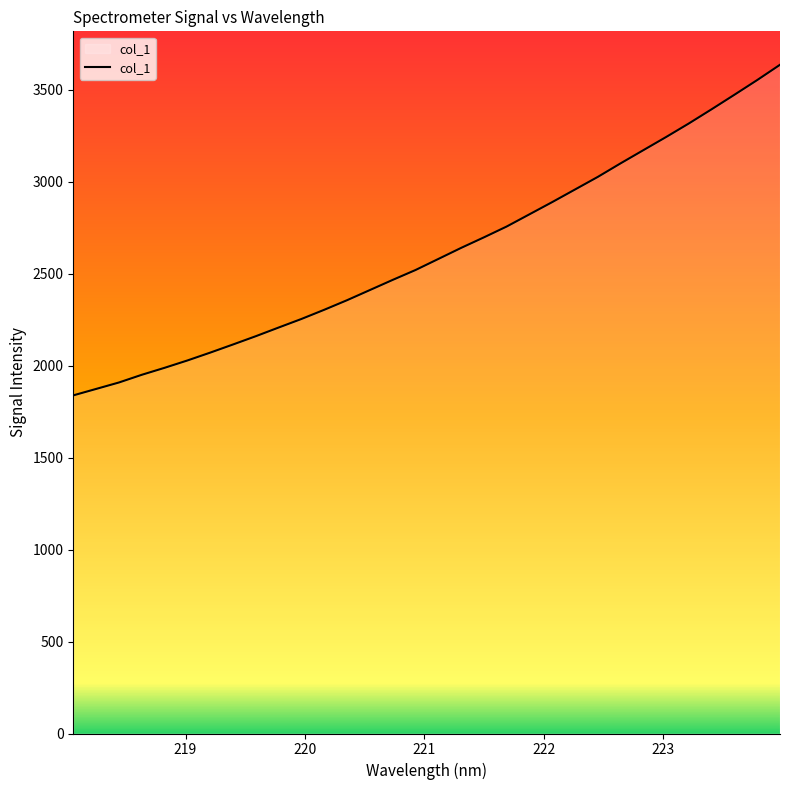

True or false: there are more than 0 points higher than both neighbors.

False